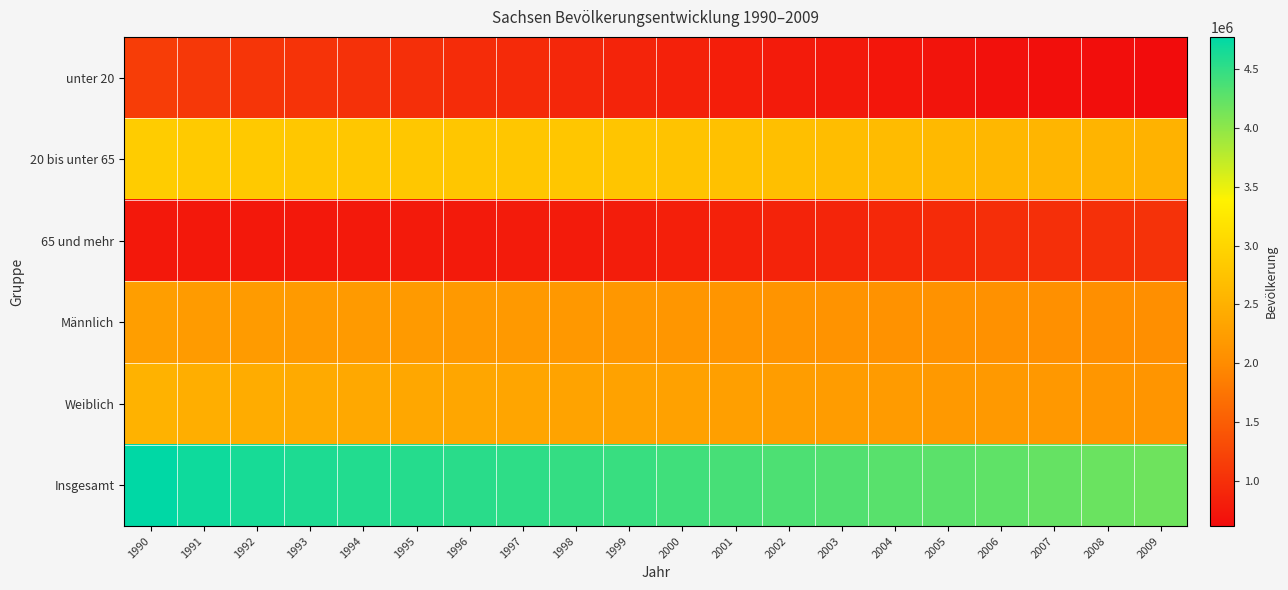

Which series has the largest total across all categories?

Insgesamt